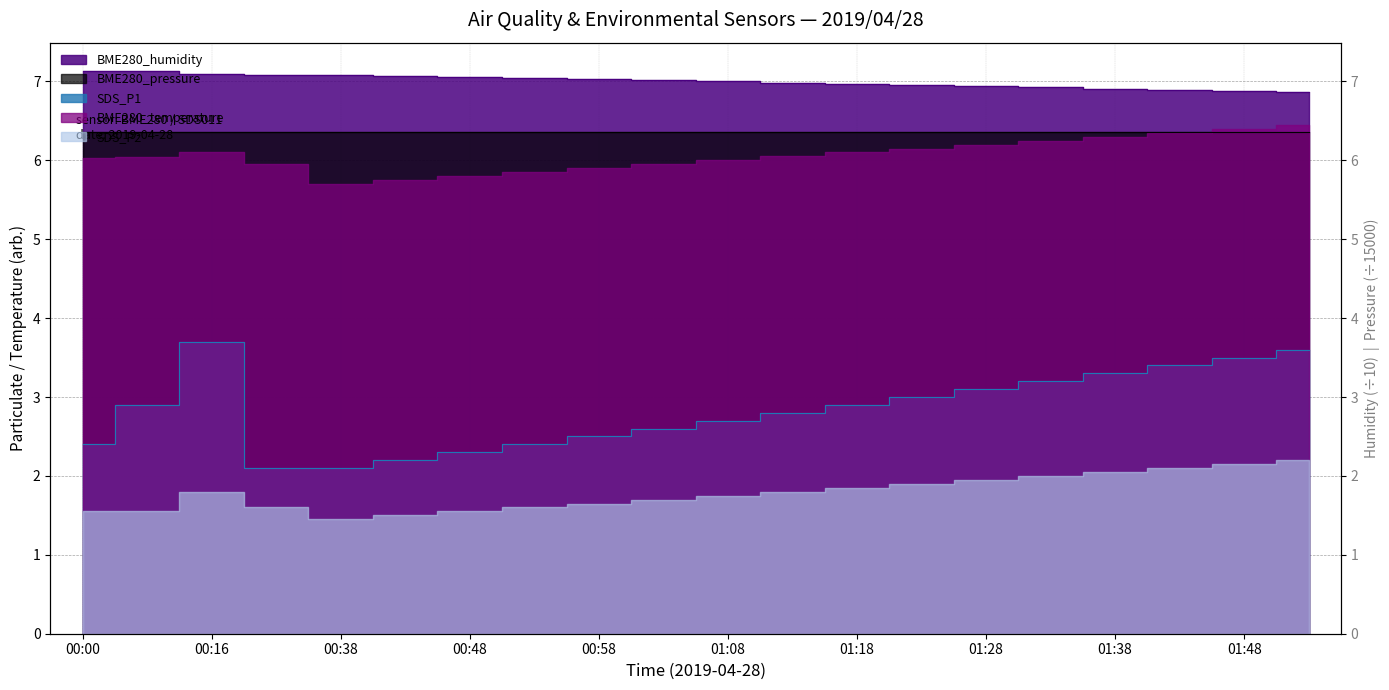

What is the label of the 4th point from the left?

00:27